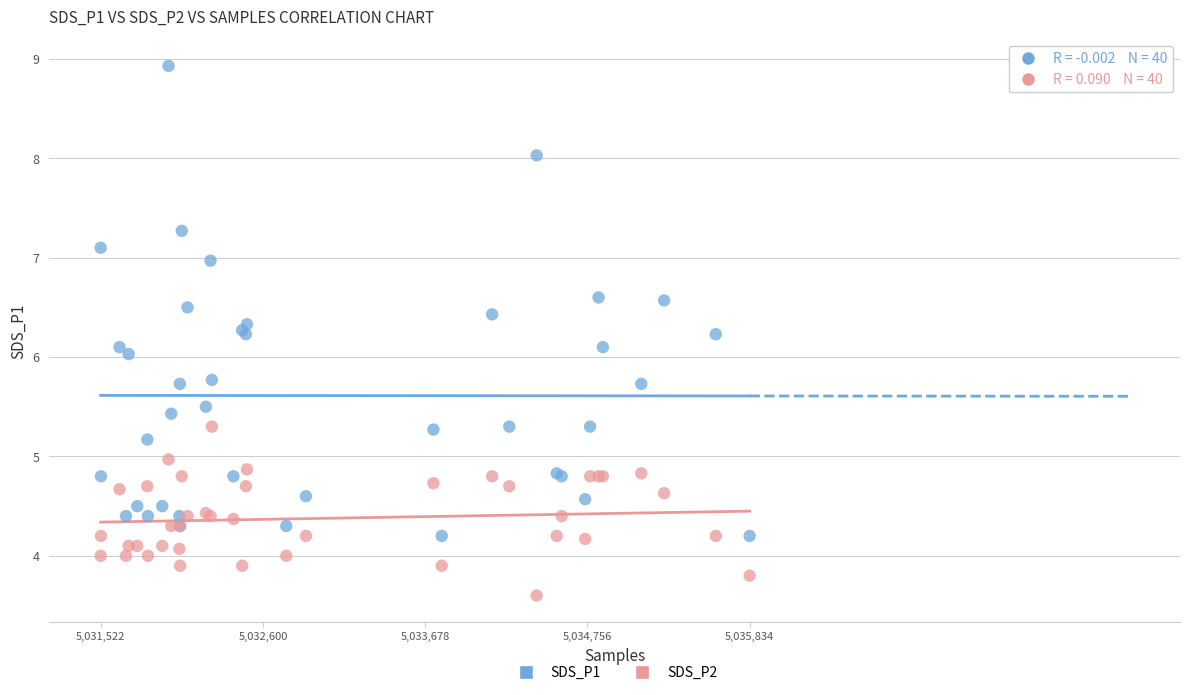

What are all the series names shown in the legend?

SDS_P1, SDS_P2